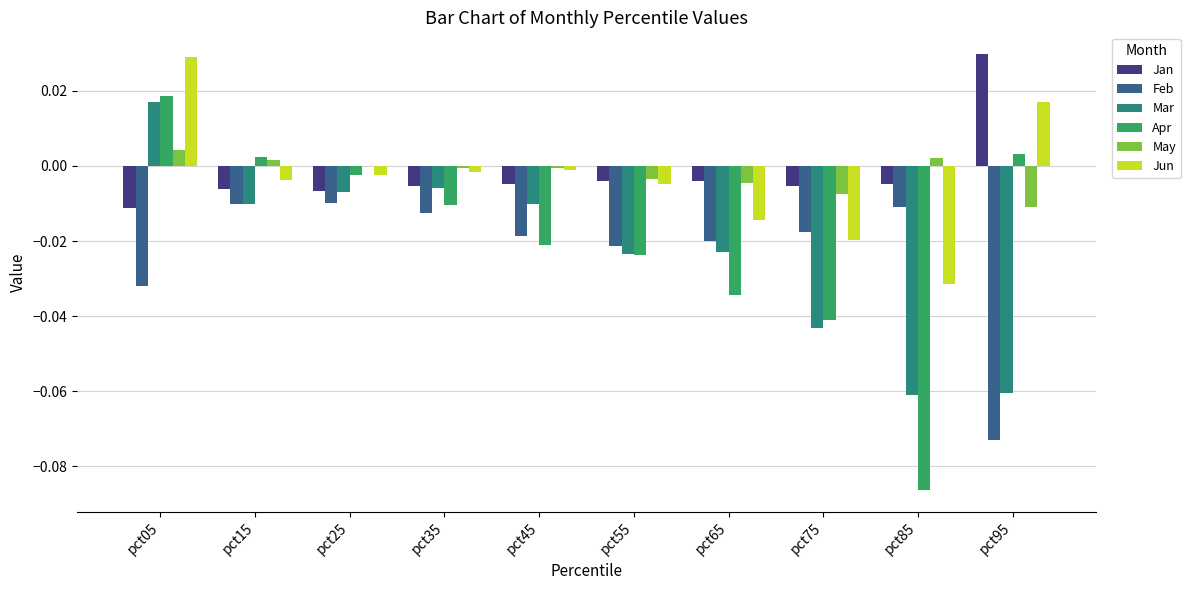

Between pct55 and pct65, which series saw the biggest shift?

Apr